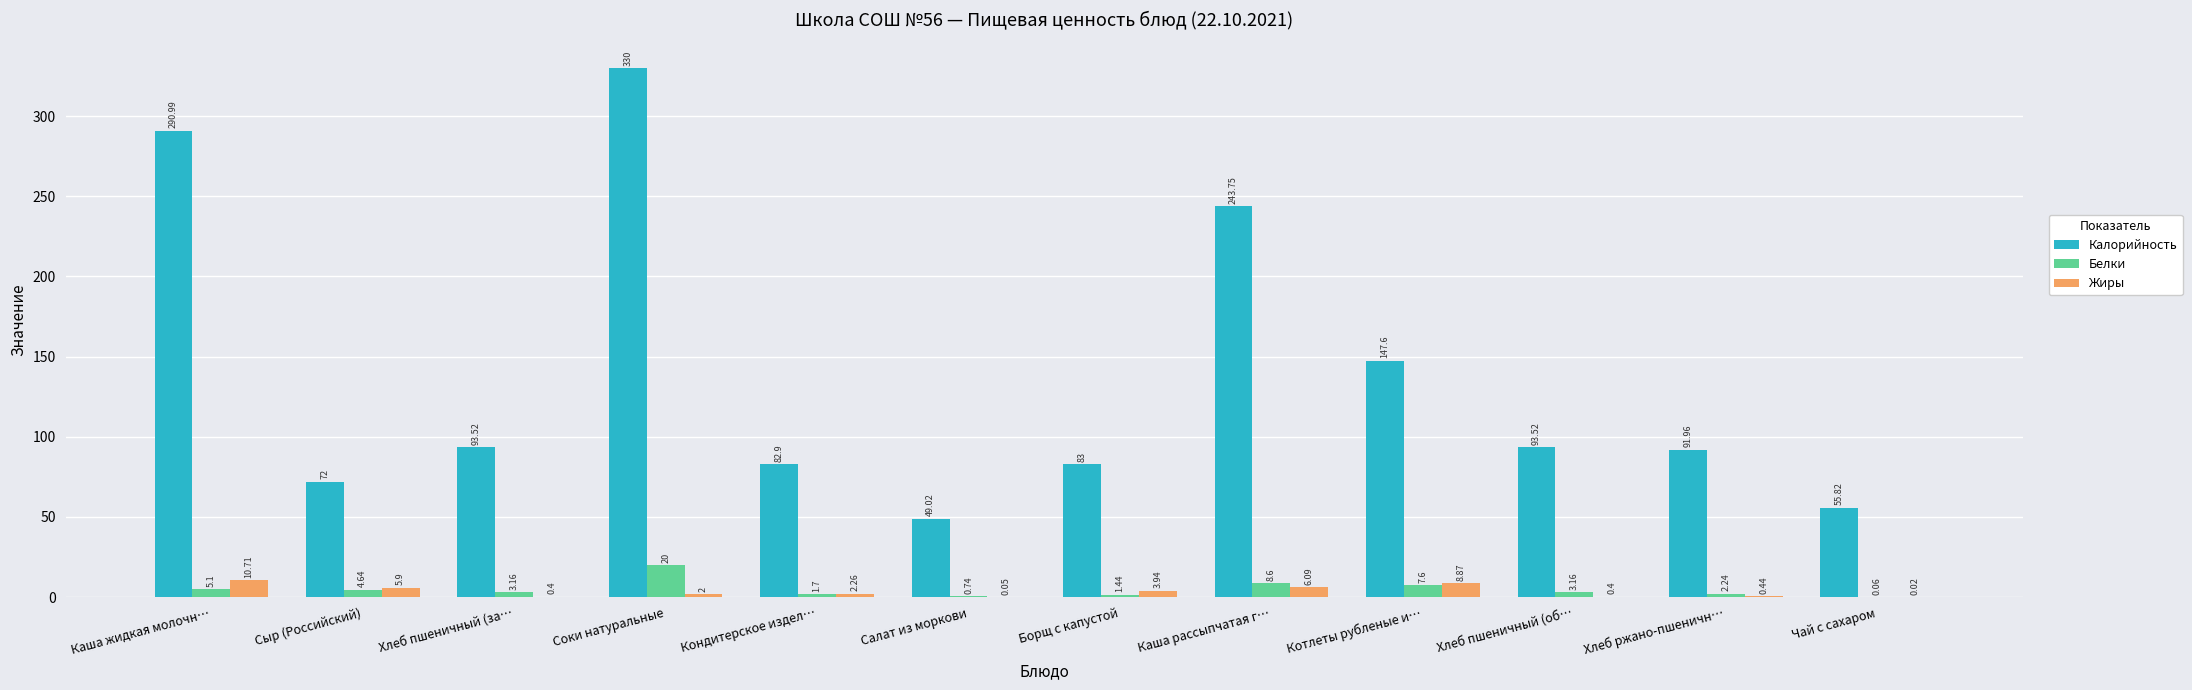

At which category is the sum across all series the highest?

Соки натуральные